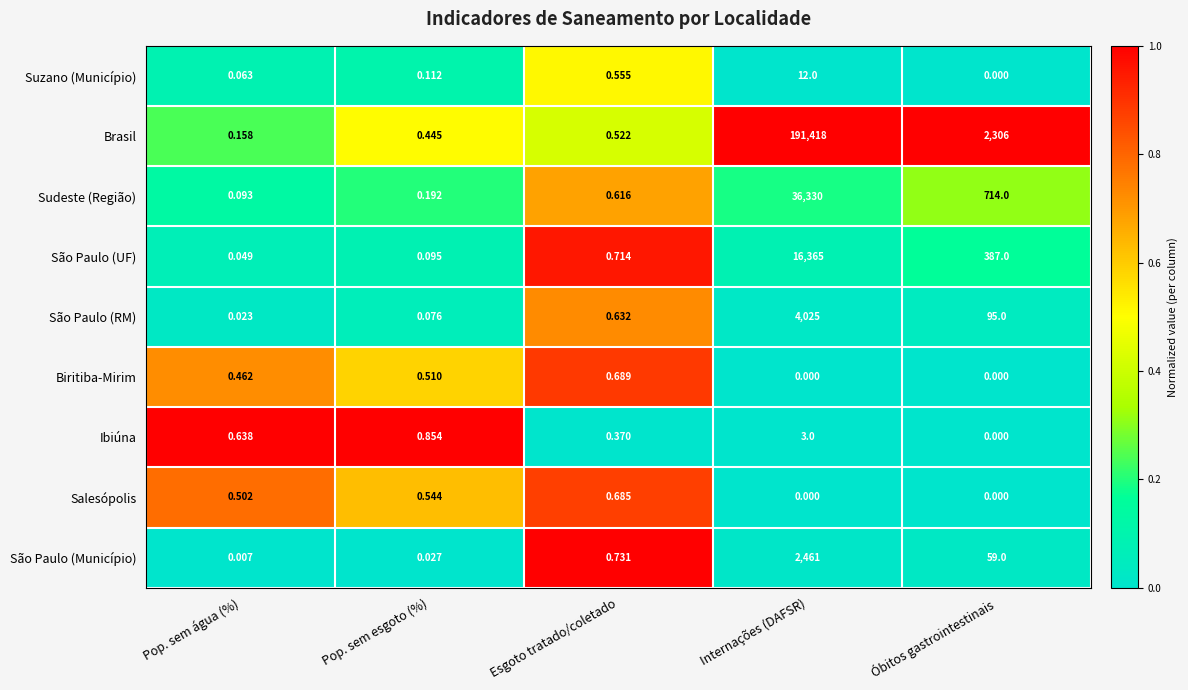

At which label does Biritiba-Mirim reach its peak?

Esgoto tratado/coletado